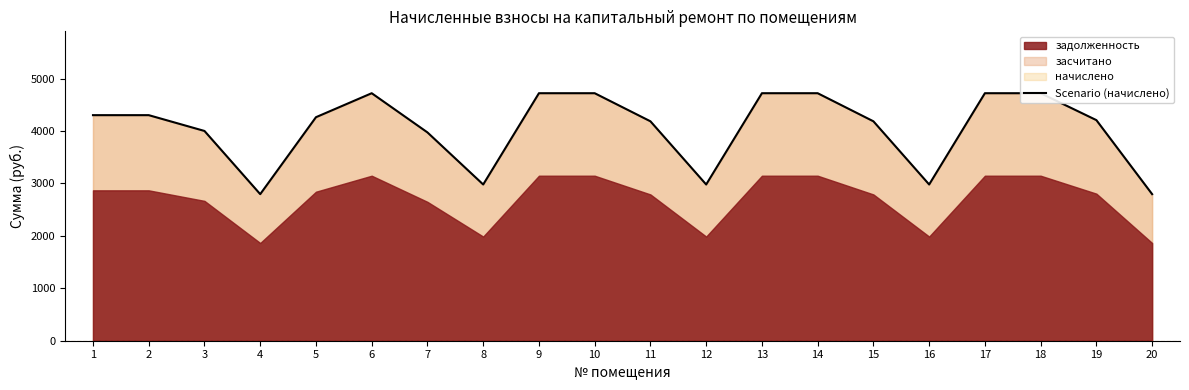

Is it true that the value at 3 is 4000.9?

True